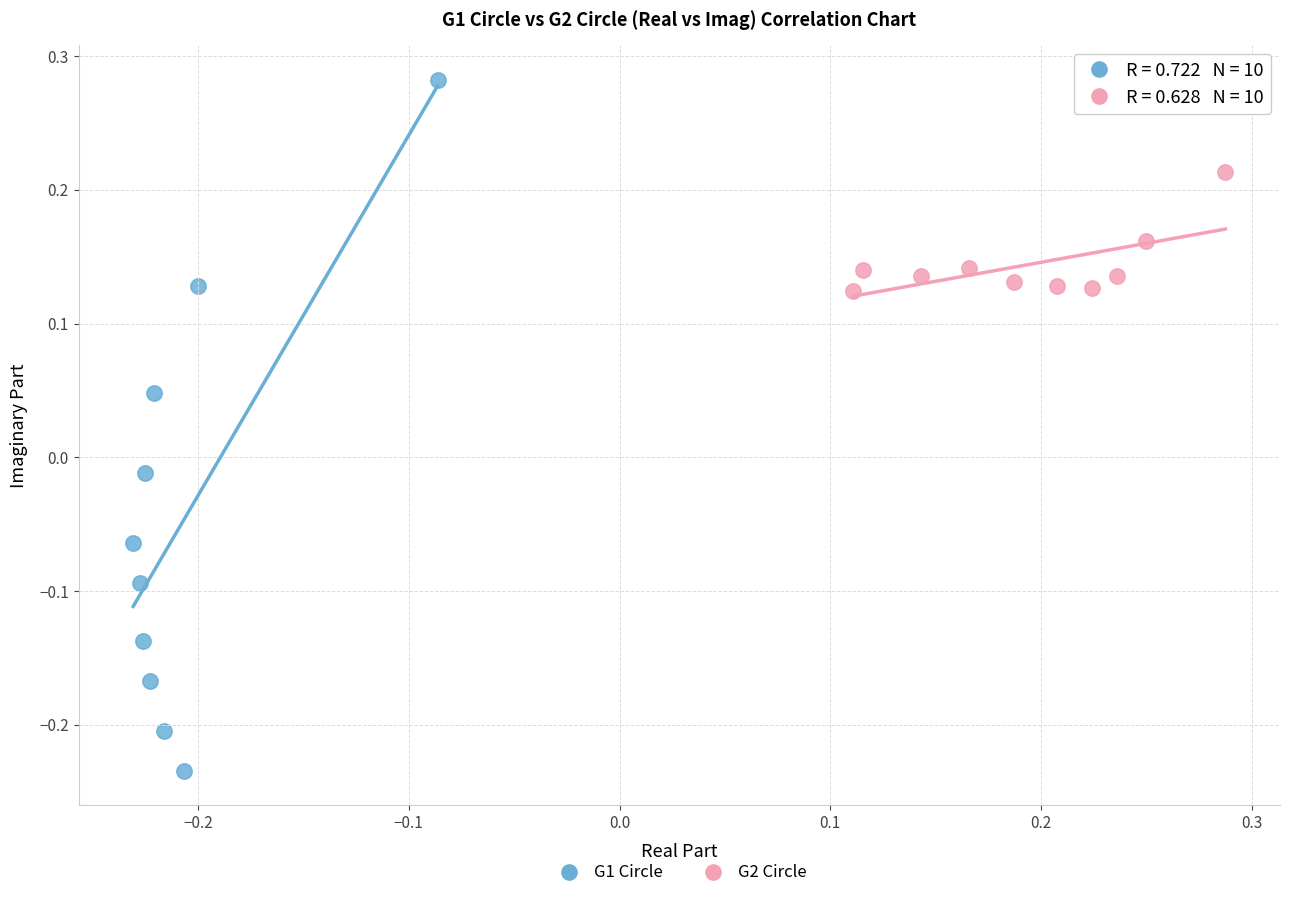

Which series contains the highest Y value?

G1 Circle